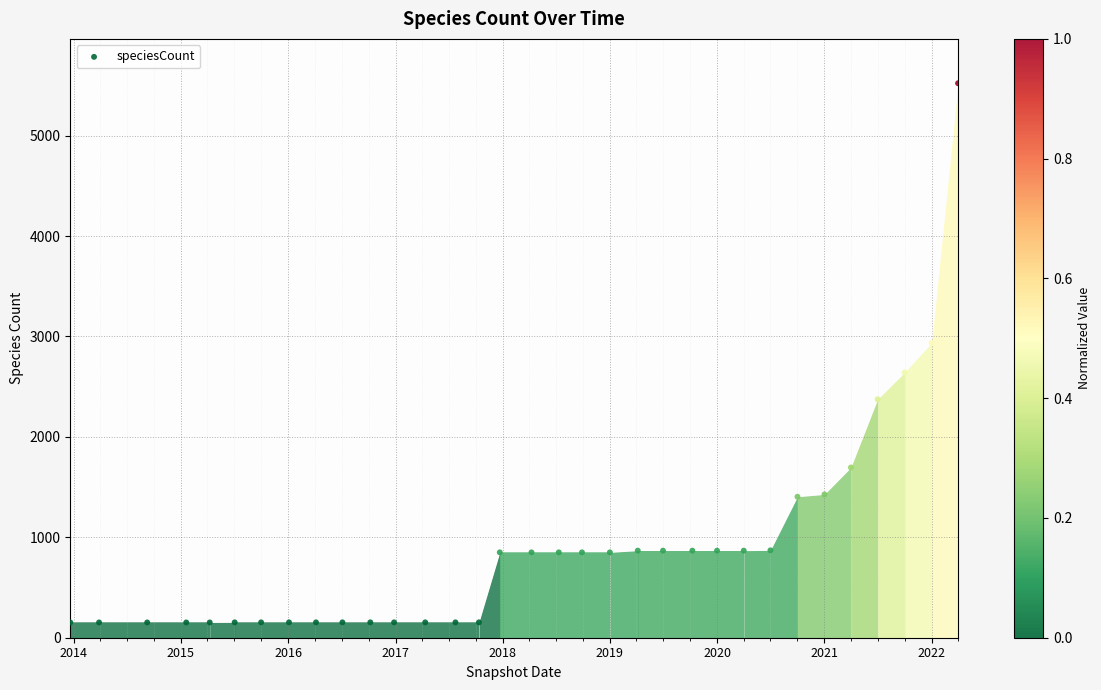

What is the range of Y values (max minus min)?

5369